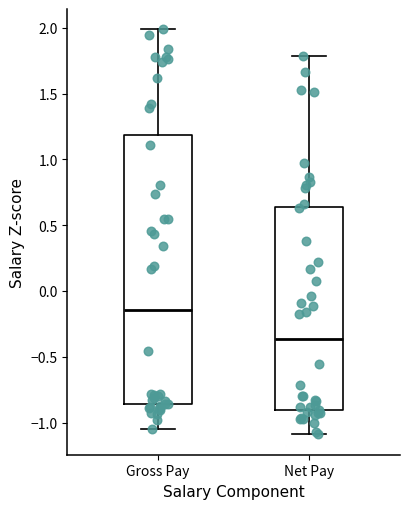

Reading left to right, read every box against the y-axis: the position of its median line, the range the box covers, and the ends of its whiskers. The values are not printed on the chart, so give them approximately, as read against the axis.

Gross Pay: median -0.15, box -0.85 to 1.20, whiskers -1.05 to 2.00
Net Pay: median -0.35, box -0.90 to 0.65, whiskers -1.10 to 1.80